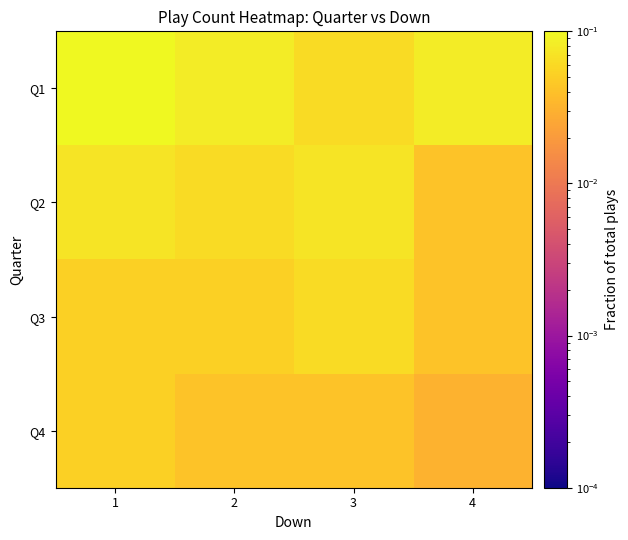

Reading left to right, extract all data points from this chart.

Q1: 1=0.2	2=0.1	3=0.1	4=0.1
Q2: 1=0.1	2=0.1	3=0.1	4=0.0
Q3: 1=0.1	2=0.1	3=0.1	4=0.0
Q4: 1=0.1	2=0.0	3=0.0	4=0.0